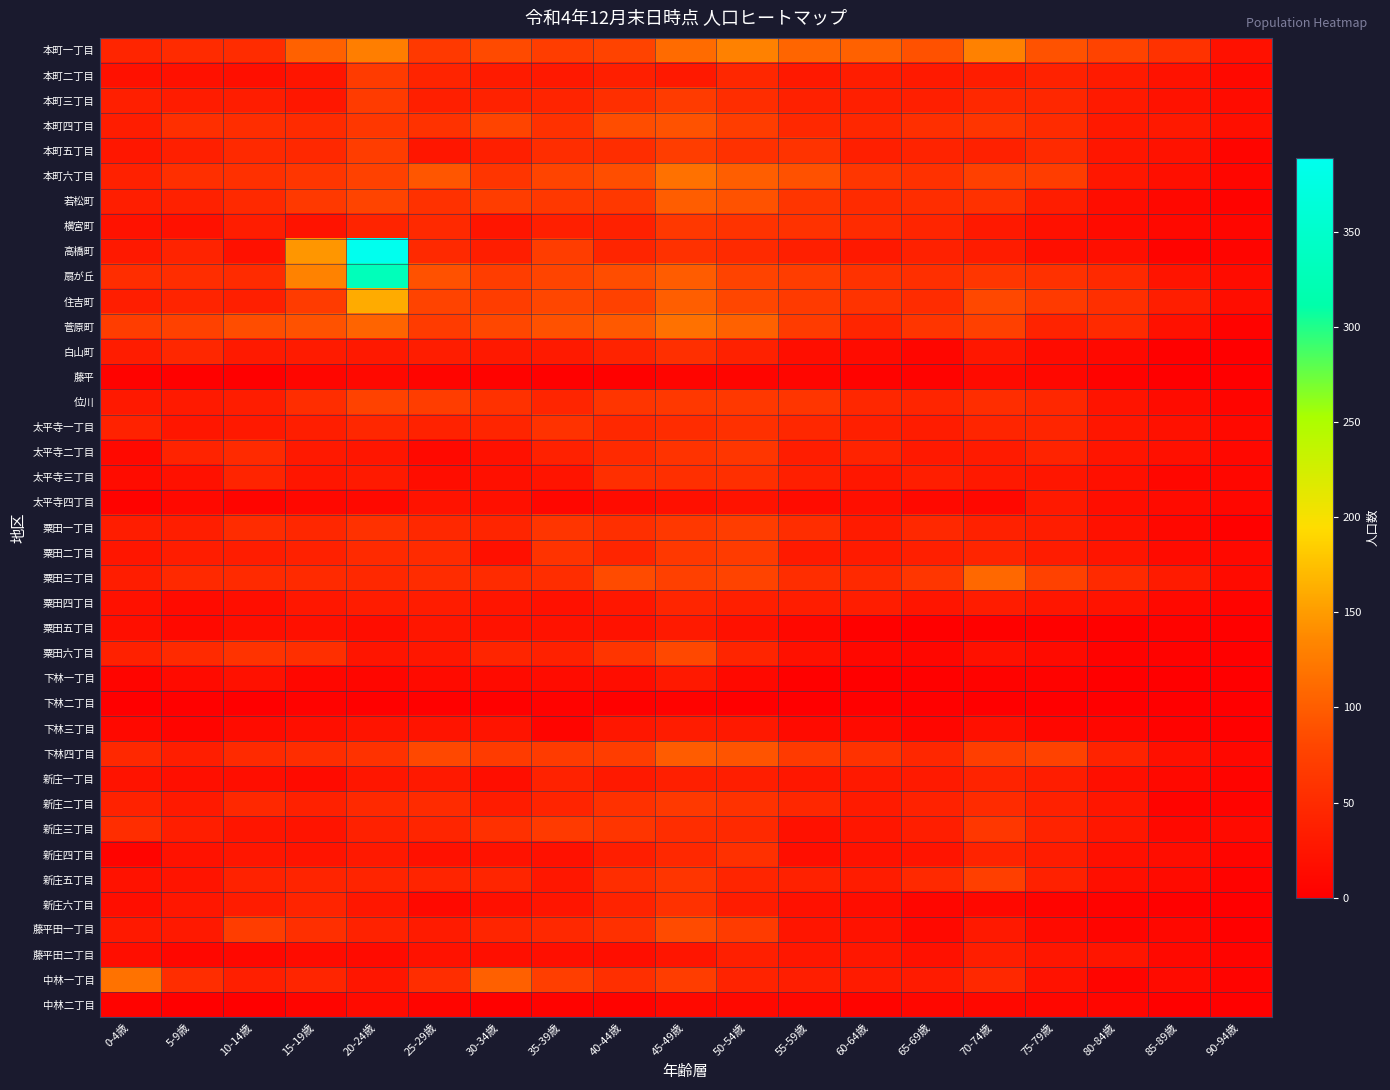

Which series has the largest range (max minus min)?

高橋町